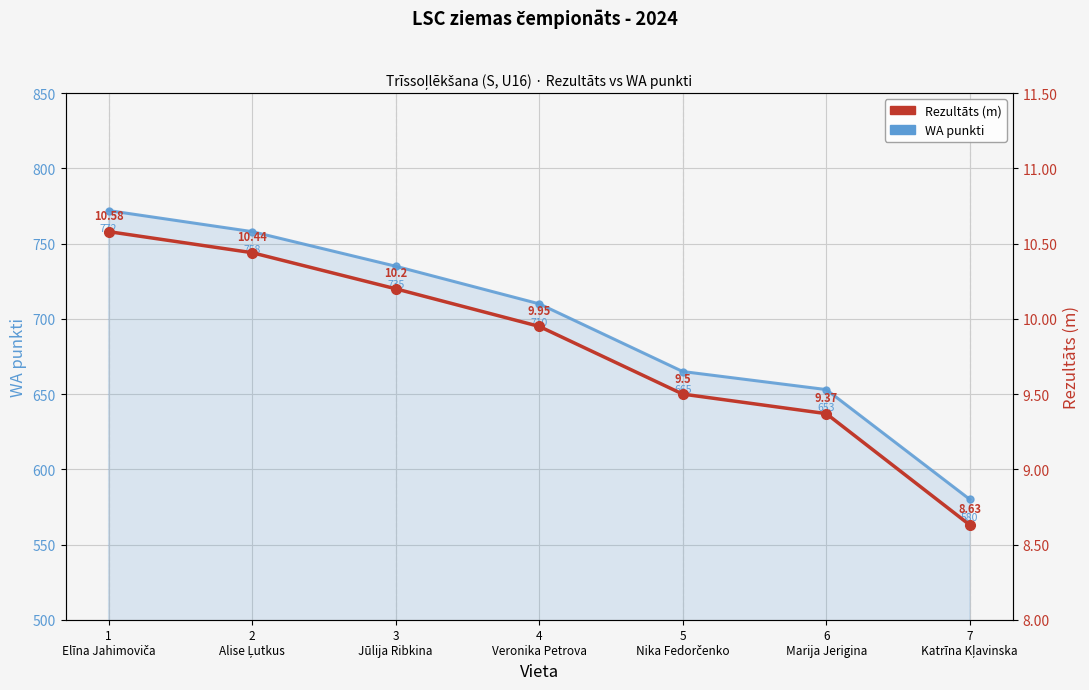

Is it true that WA punkti (labā ass) equals 772.0 at 1
Elīna Jahimoviča?

True